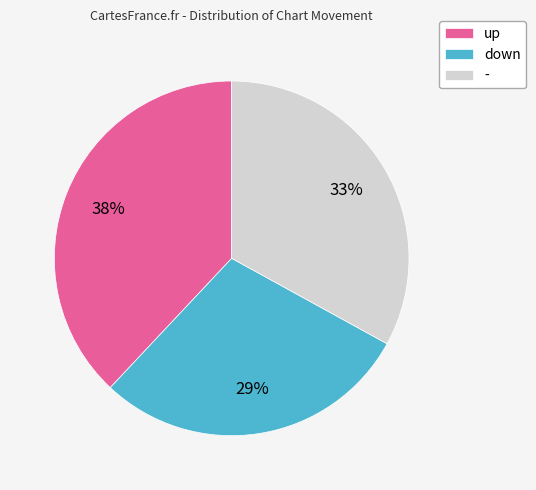

Does any single category account for the majority?

No